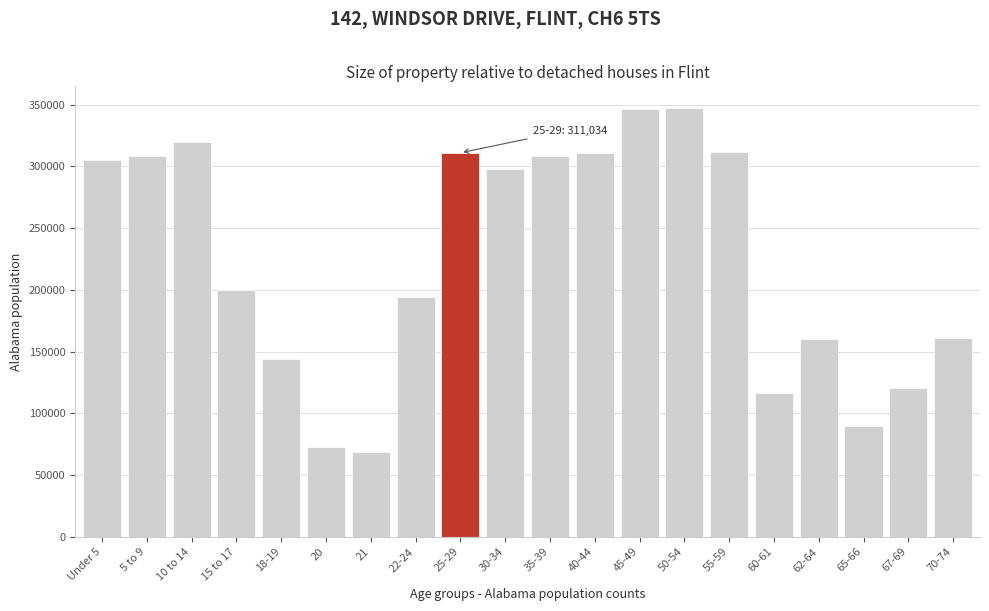

Is it true that the value at 5 to 9 is 308229?

True